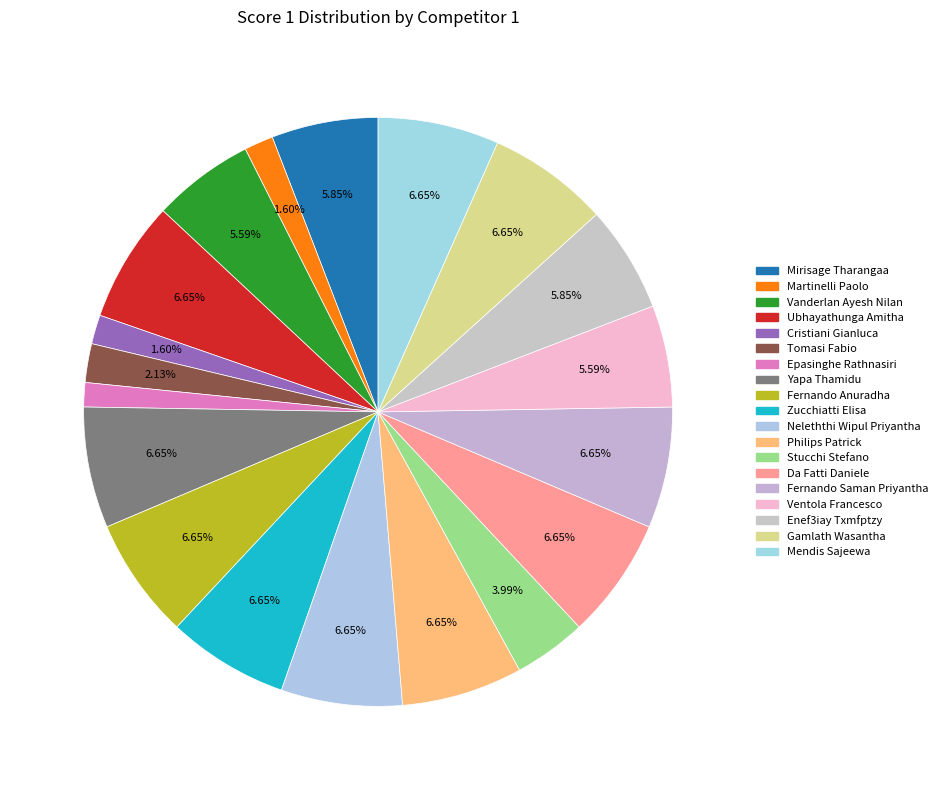

To the nearest percent, what is the average slice percentage?

5%